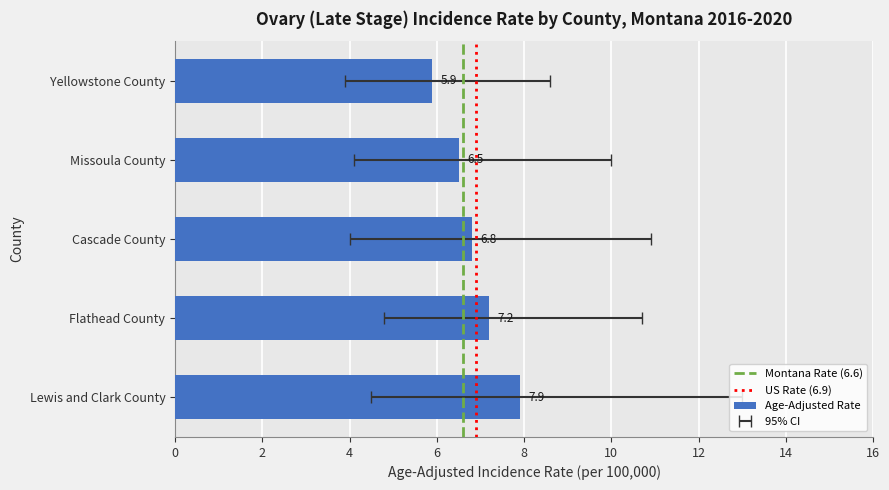

What is the minimum value shown in the chart?

3.9